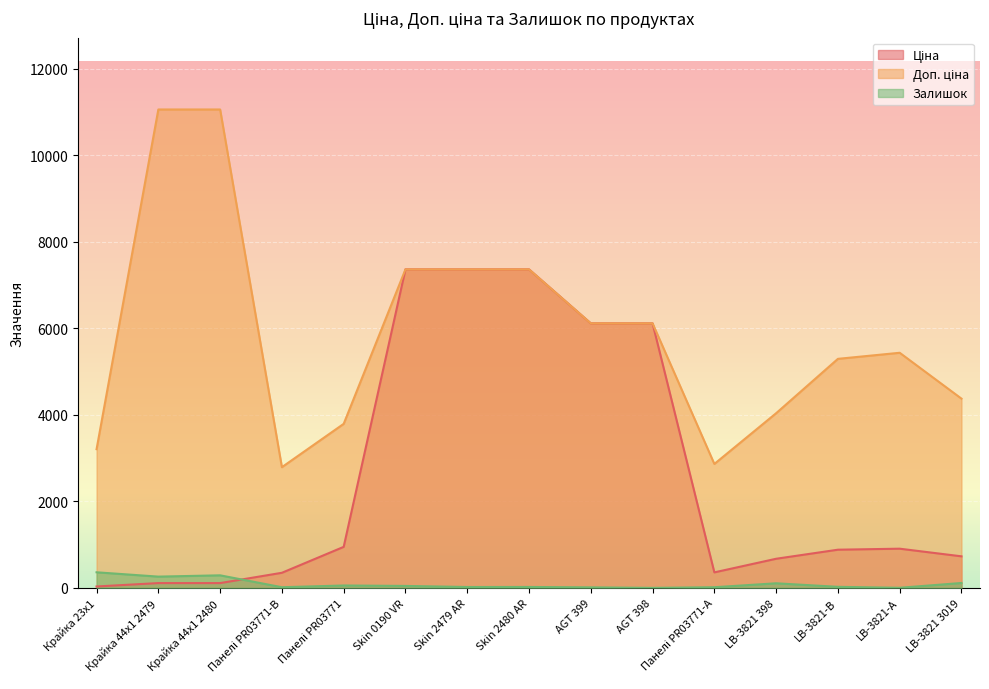

Between Skin 0190 VR and Skin 2479 AR, which series saw the biggest shift?

Залишок